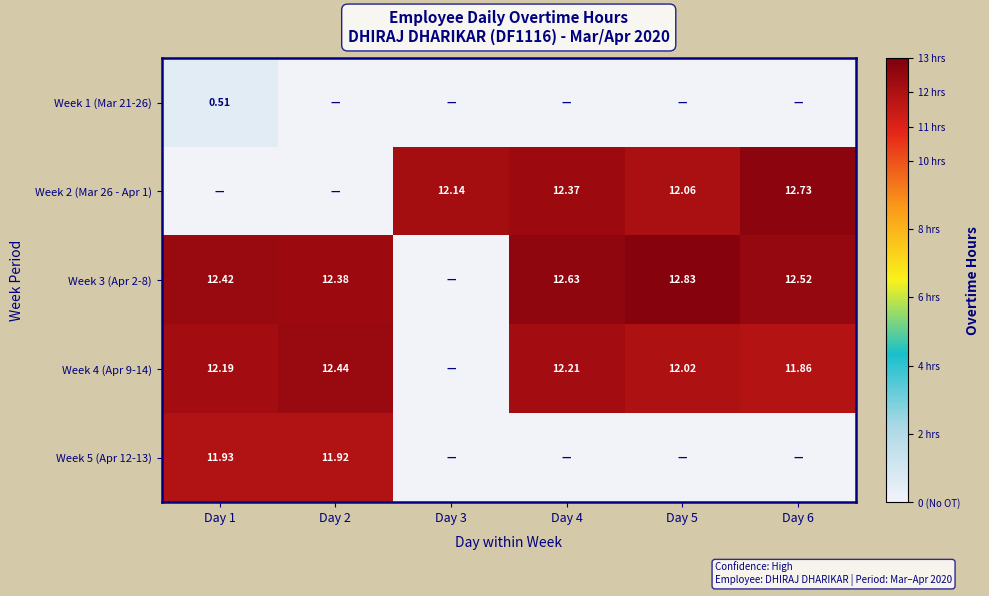

List the labels in order of Week 2 (Mar 26 - Apr 1) value, smallest first.

Day 1, Day 2, Day 5, Day 3, Day 4, Day 6